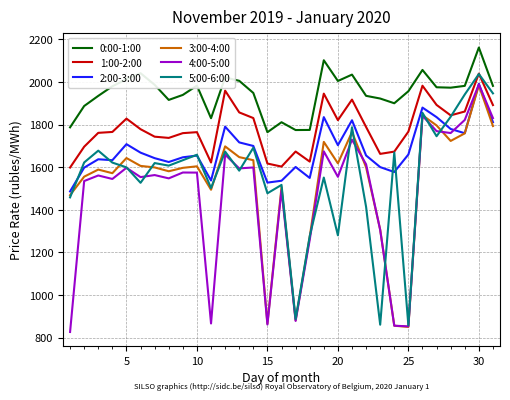

What is the greatest value displayed?

2161.6